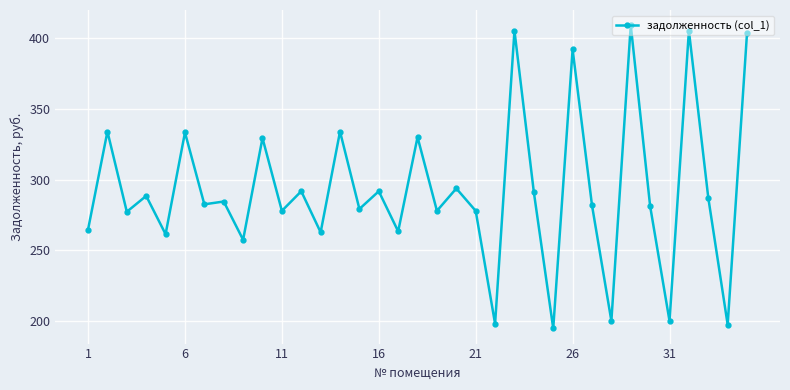

True or false: the data has more than 2 interior local peaks.

True